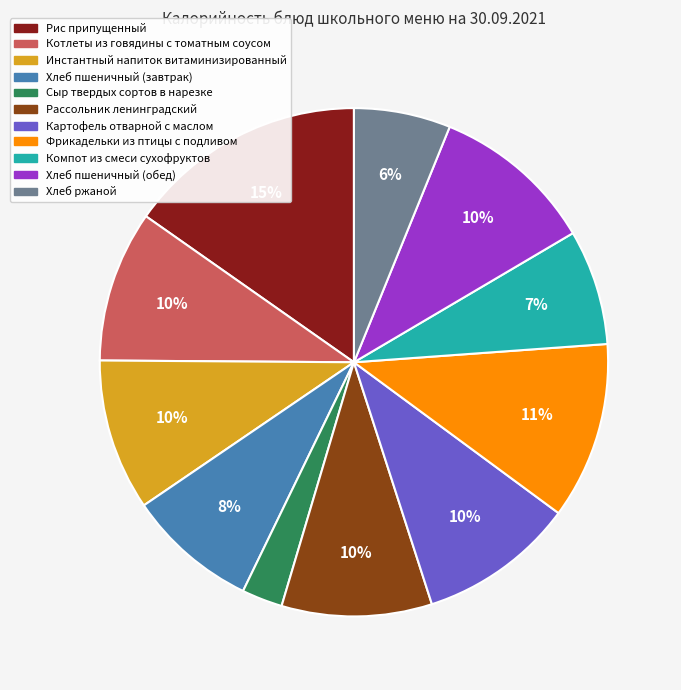

To the nearest percent, what portion does Инстантный напиток витаминизированный represent?

10%